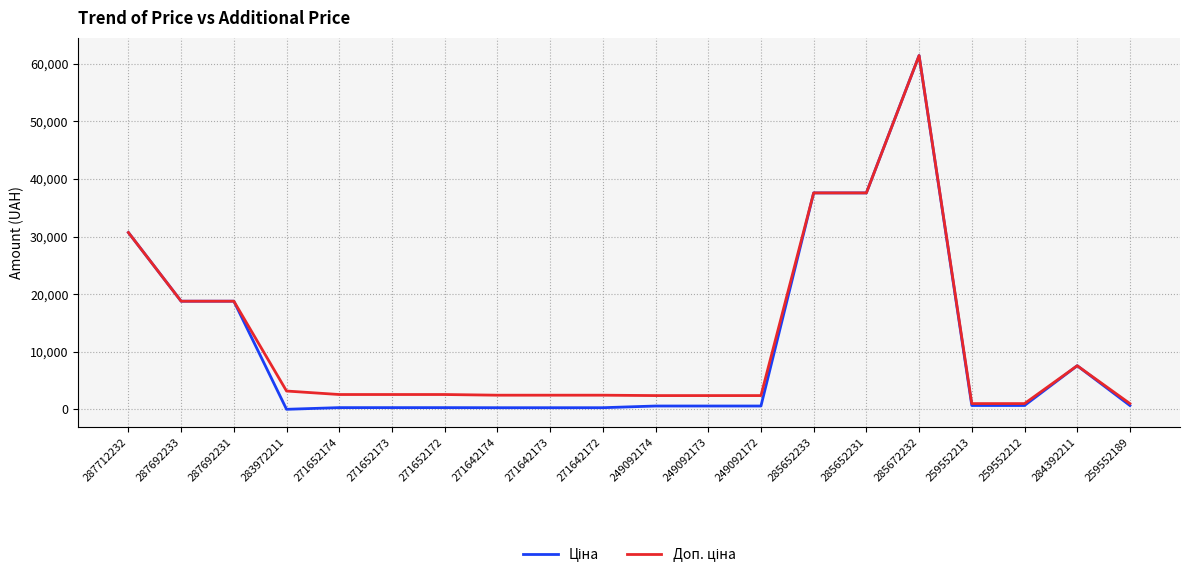

Does the chart have visible grid lines?

Yes